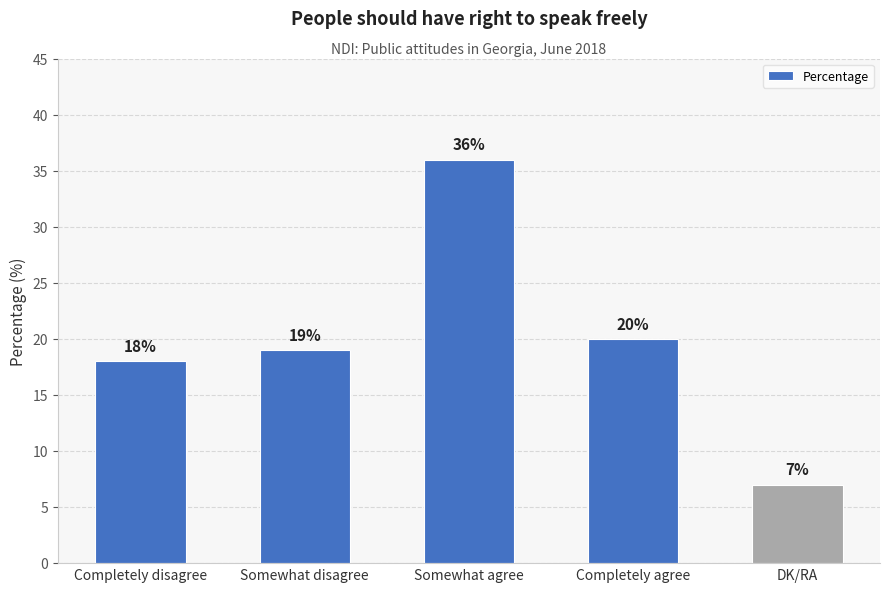

Rank the categories by value from highest to lowest.

Somewhat agree, Completely agree, Somewhat disagree, Completely disagree, DK/RA